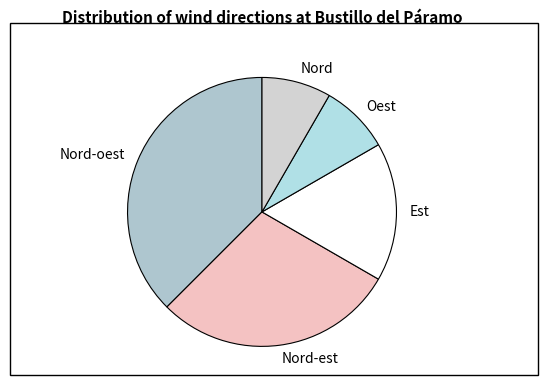

Is Nord-est the majority of the pie?

No